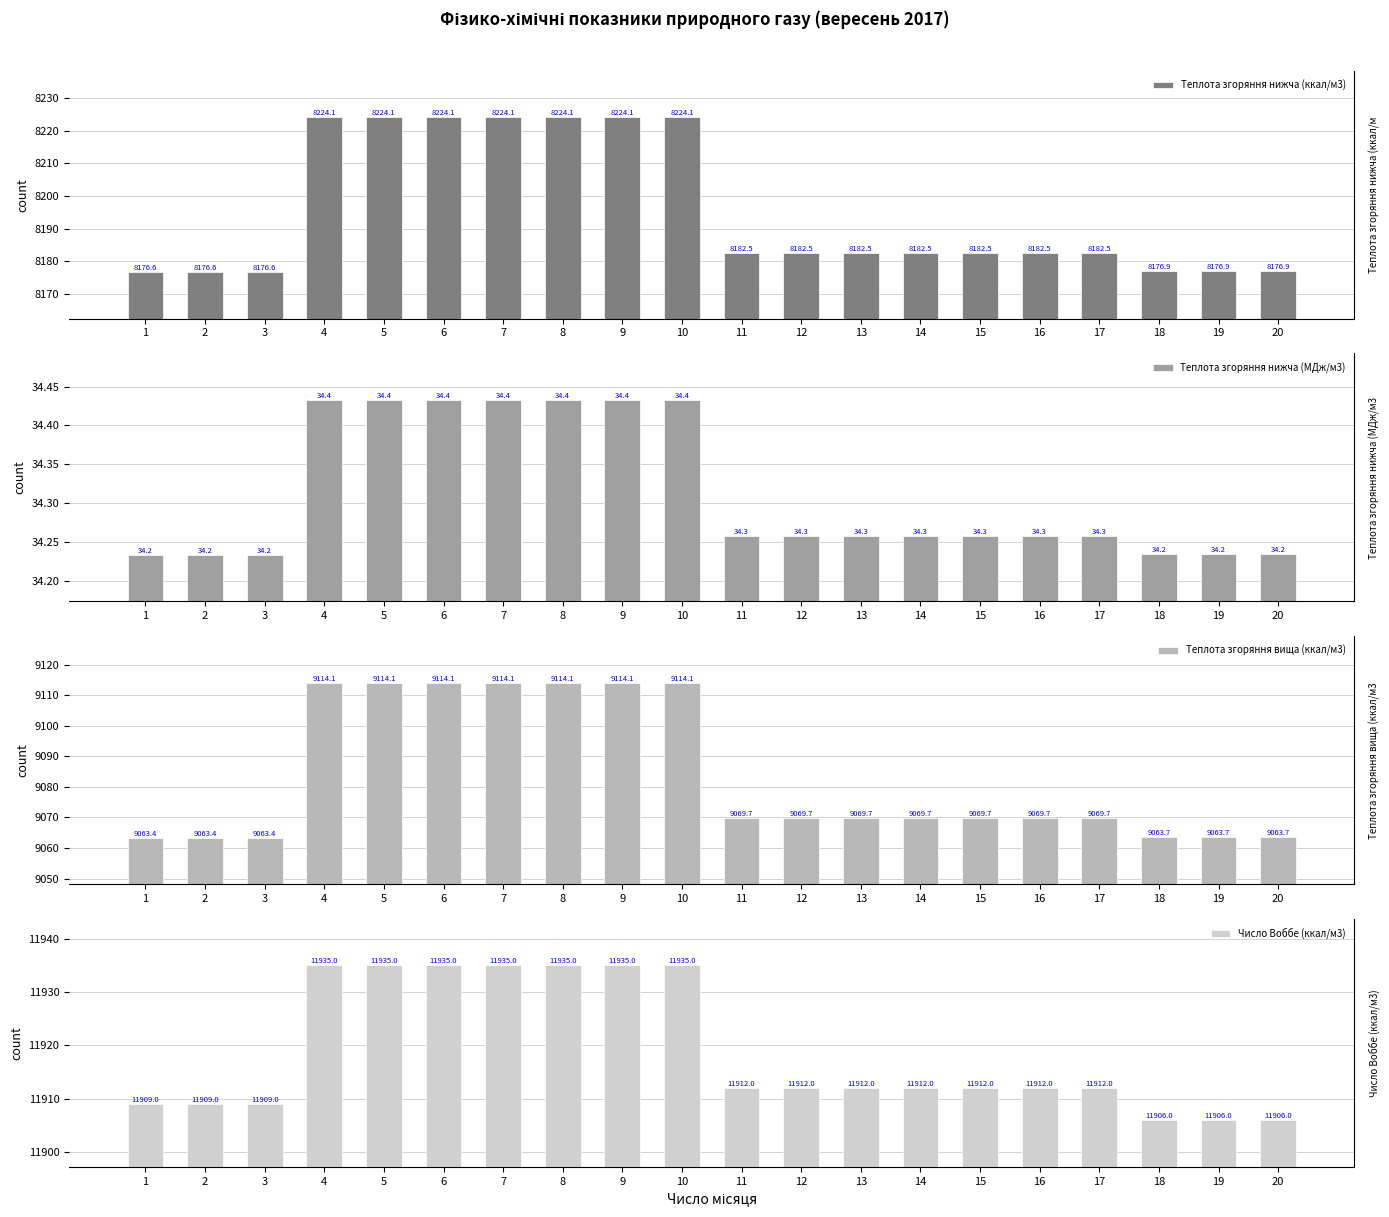

Does the chart contain any negative values?

No